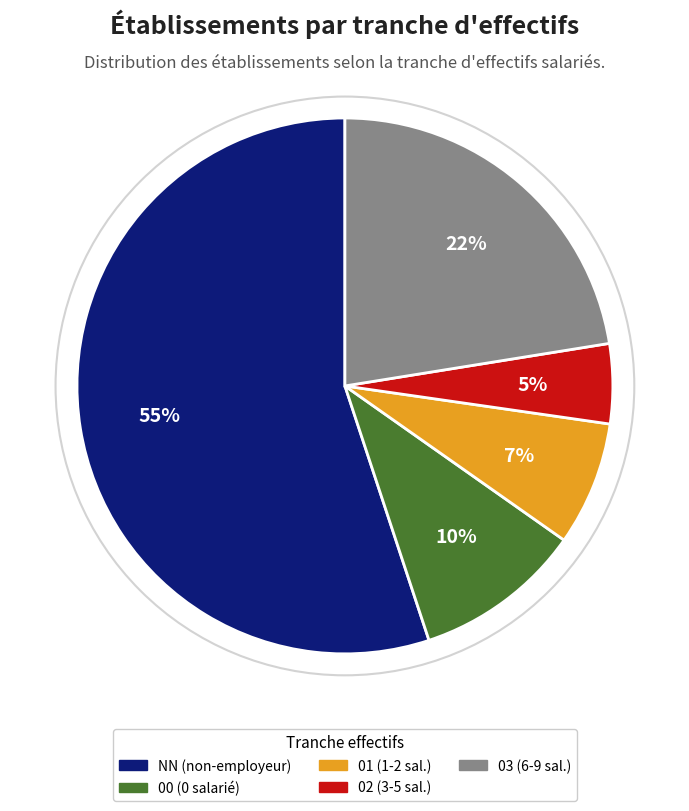

What is the largest slice in the pie chart?

NN (non-employeur)